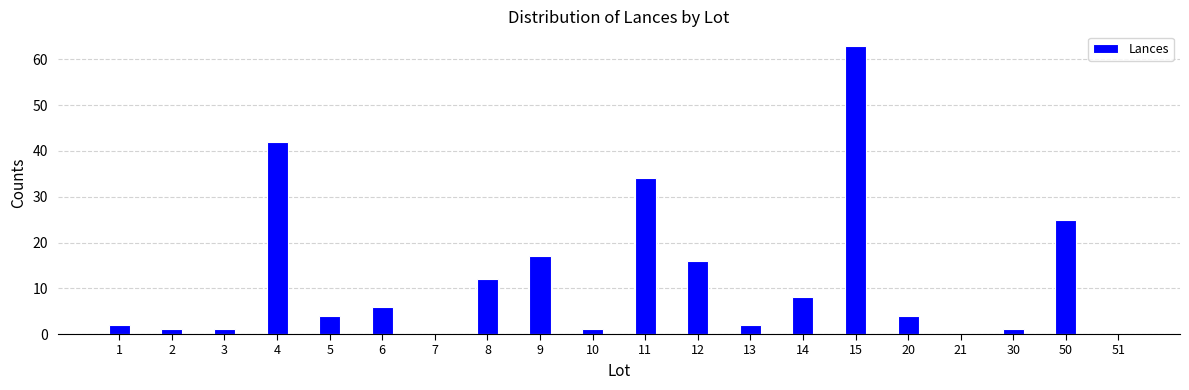

Are the bars horizontal?

No